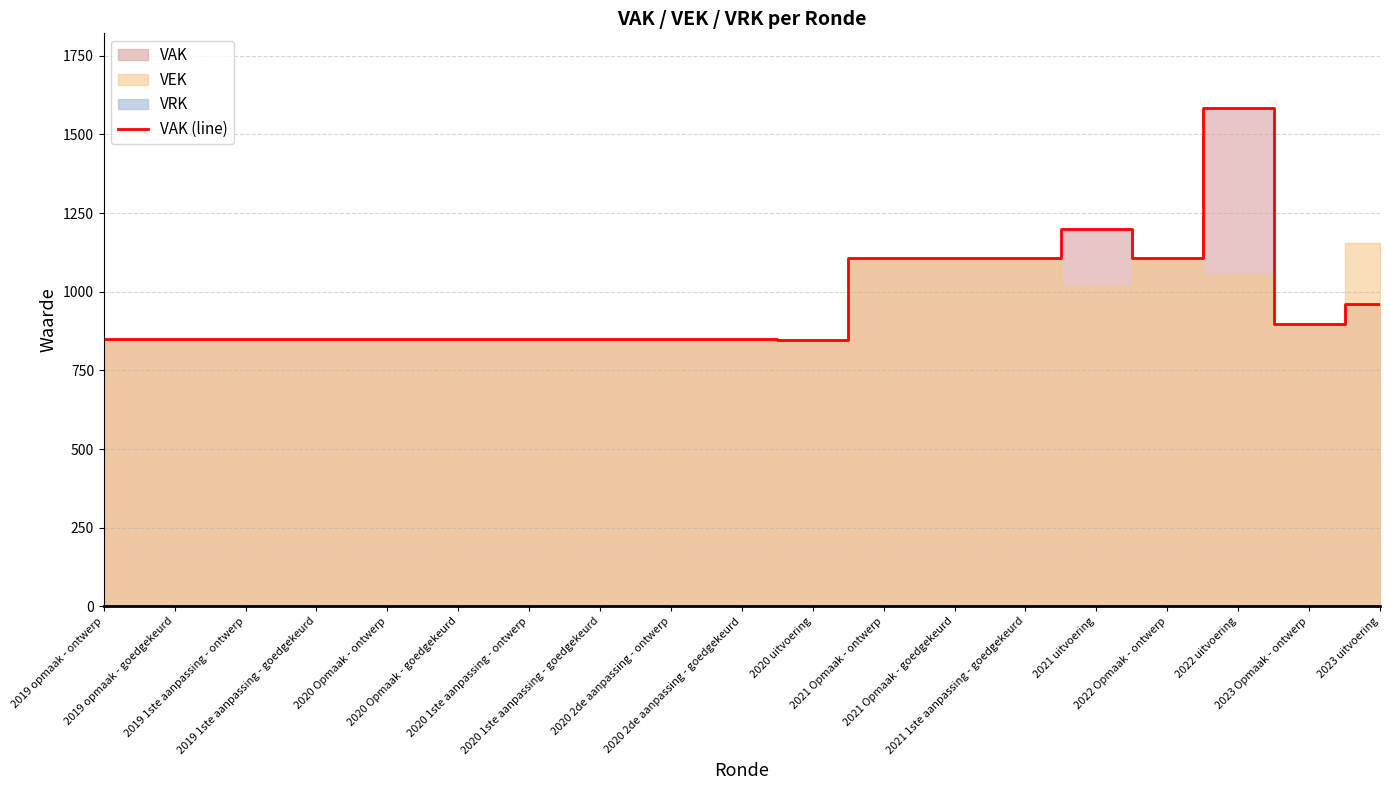

What is the highest value of the VAK (line) series?

1584